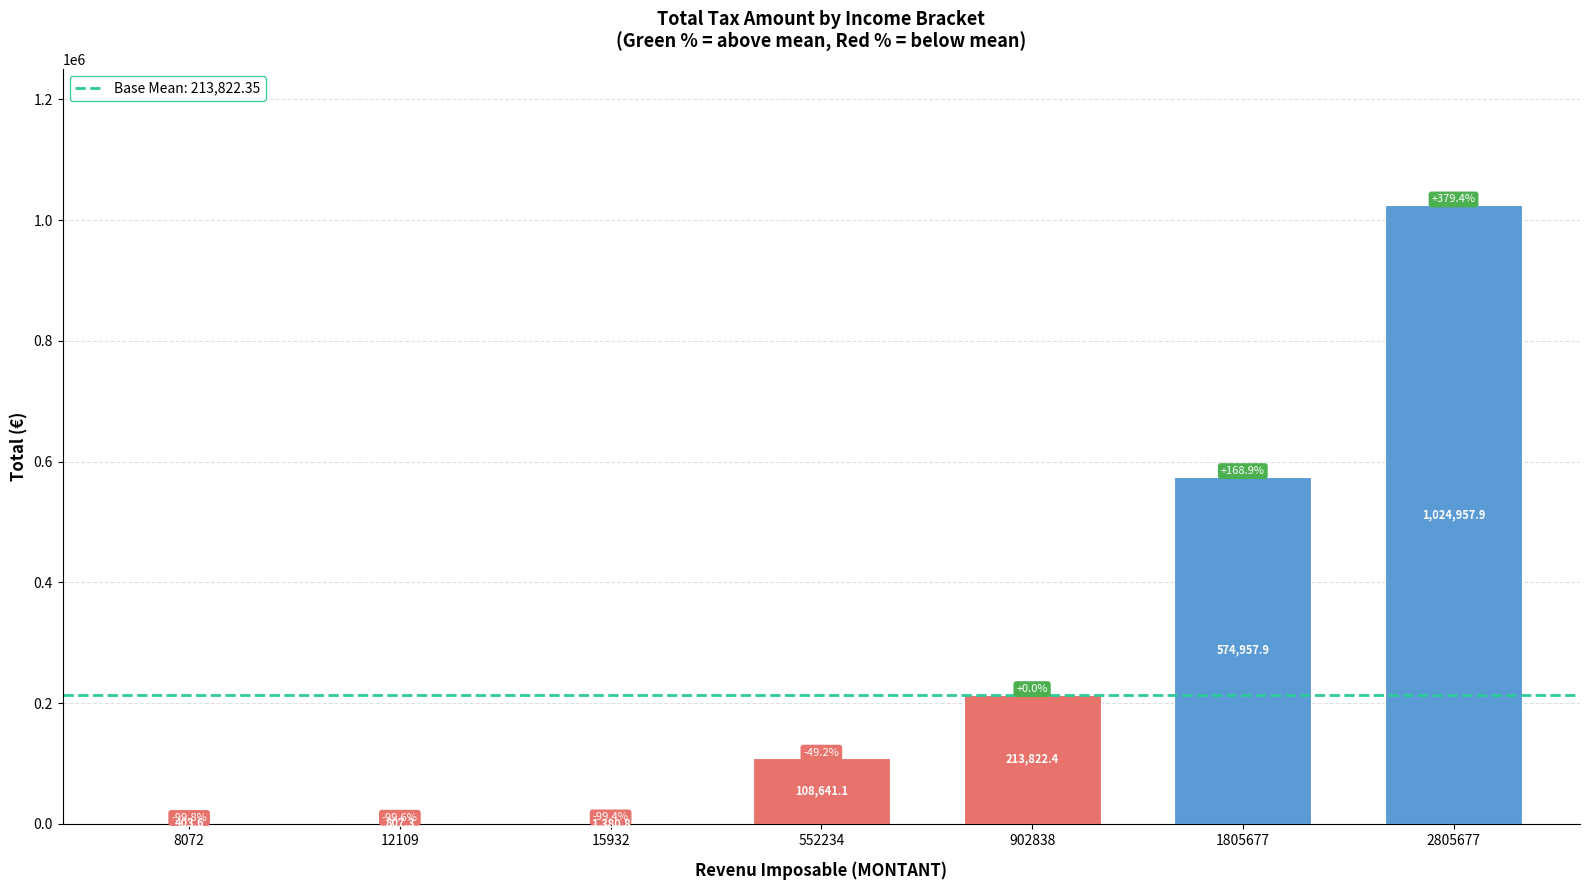

True or false: the data shows 825724.0 at 1805677.

False